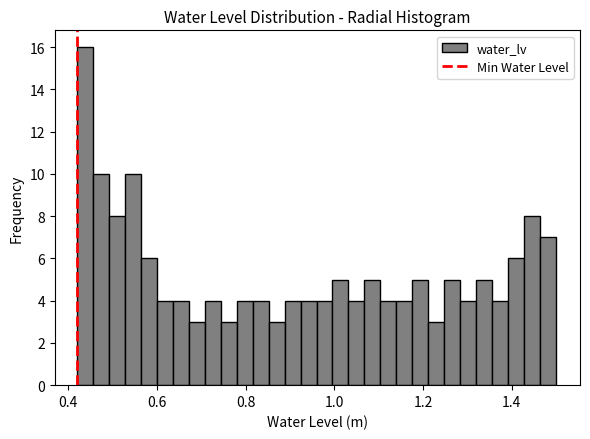

Read against the x-axis, roughly where is the centre of the tallest bar?

0.44